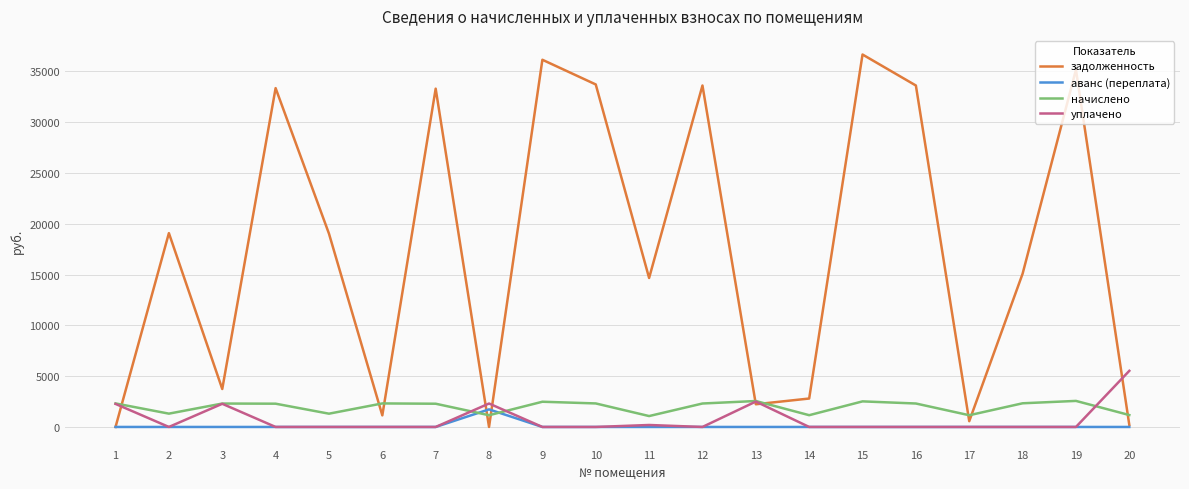

What is the spread (max minus min) of values at 4?

33351.7